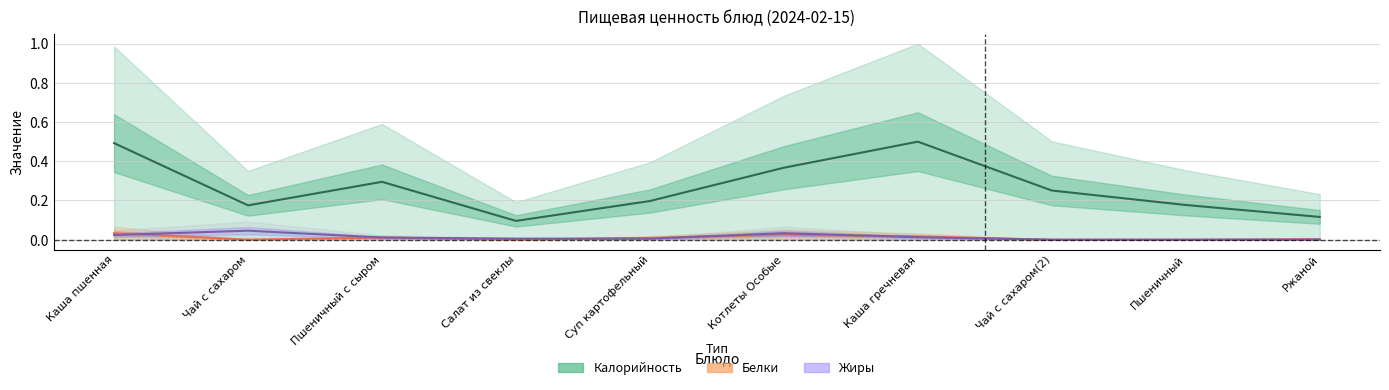

What is the spread (max minus min) of values at Ржаной?

0.1